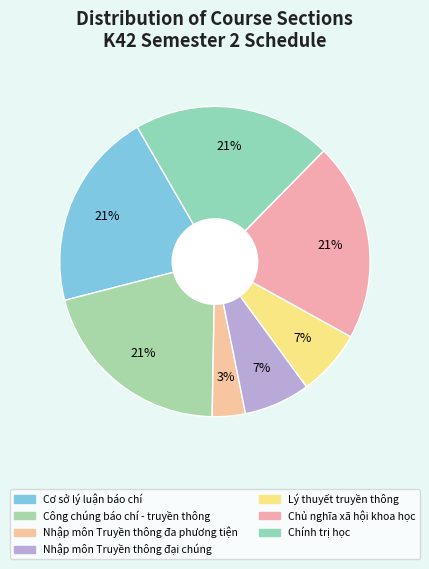

Is there a majority slice in this chart?

No